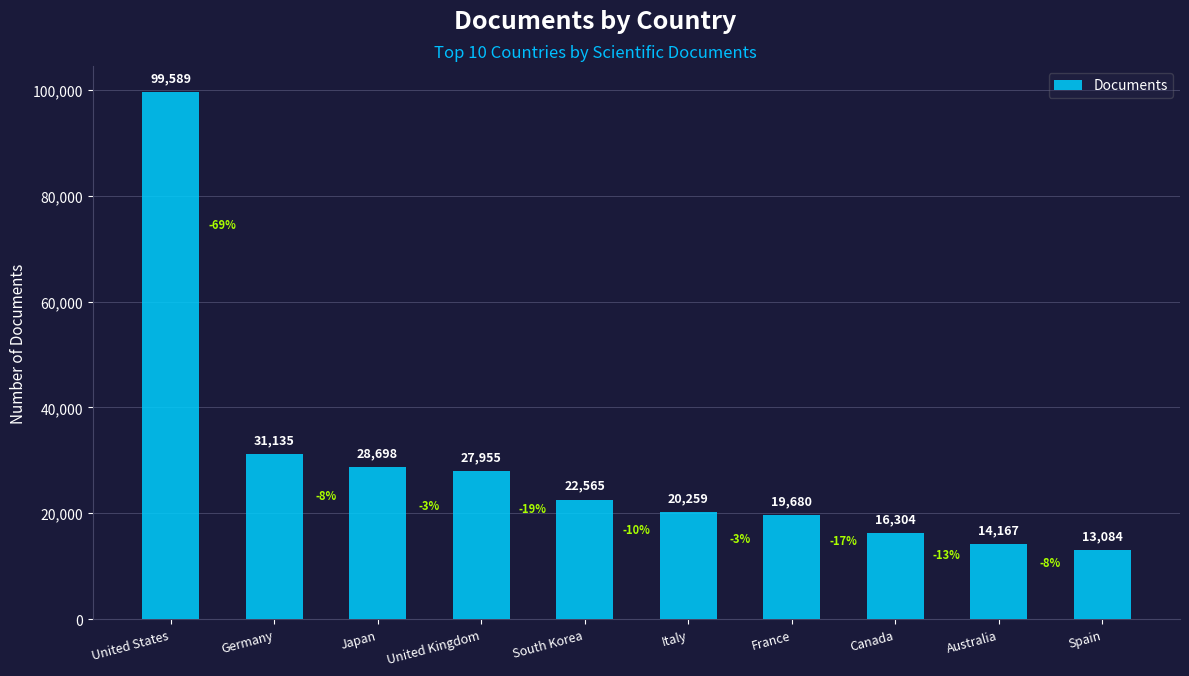

What is the smallest value displayed?

13084